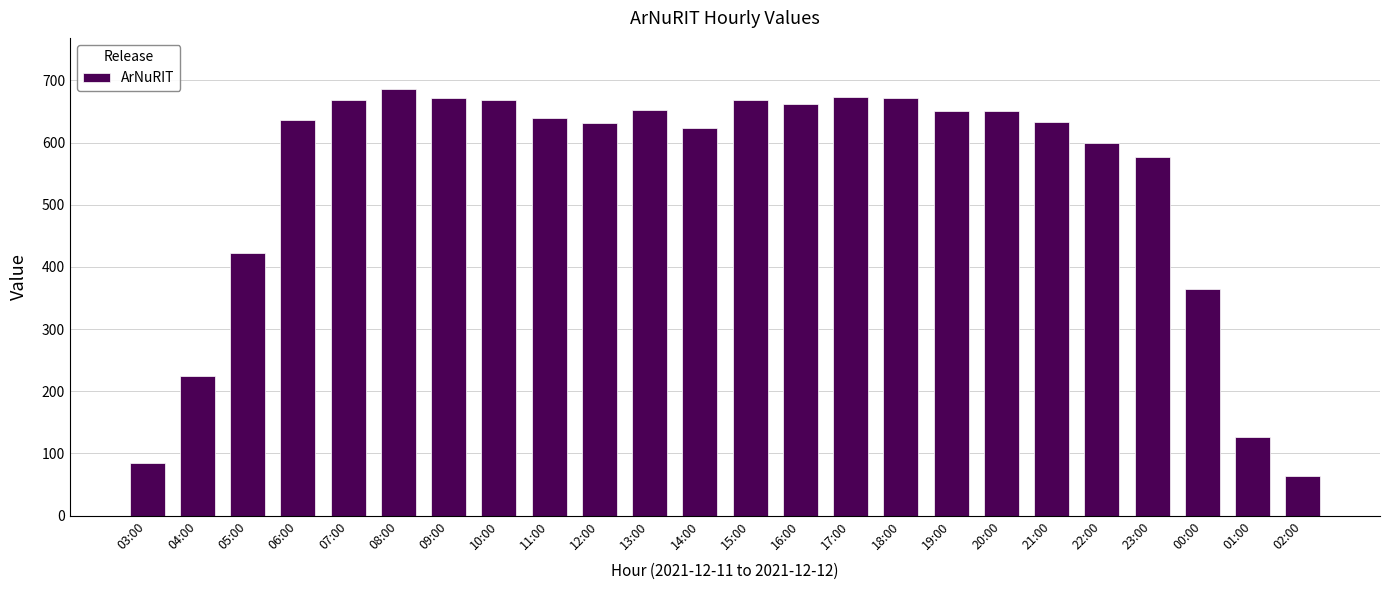

Which has a higher value, 05:00 or 15:00?

15:00